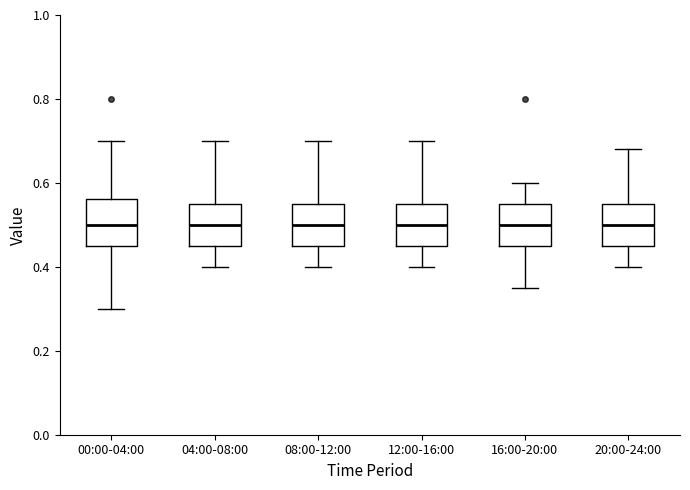

Where is the lower edge of the box for 04:00-08:00 on the y-axis? The values are not printed on the chart, so give them approximately, as read against the axis.

0.46